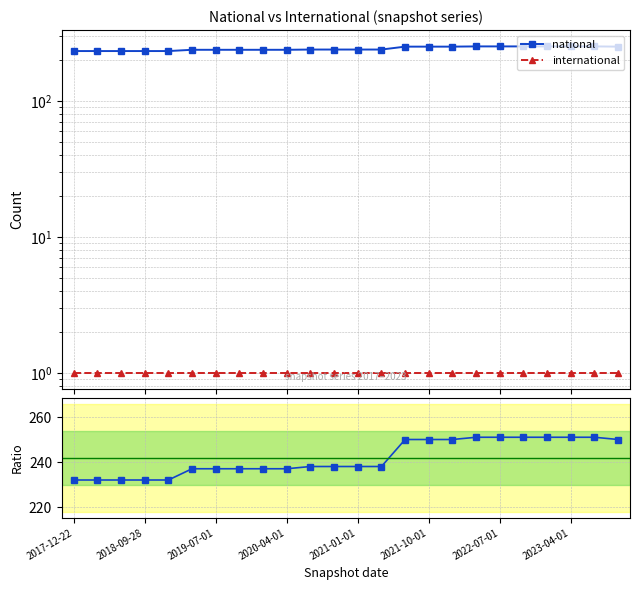

At which label does international reach its minimum?

2017-12-22